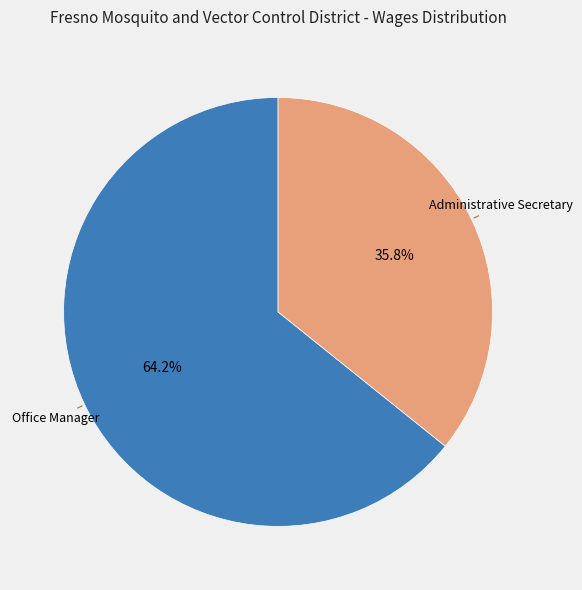

Which category has the biggest portion of the pie?

Office Manager